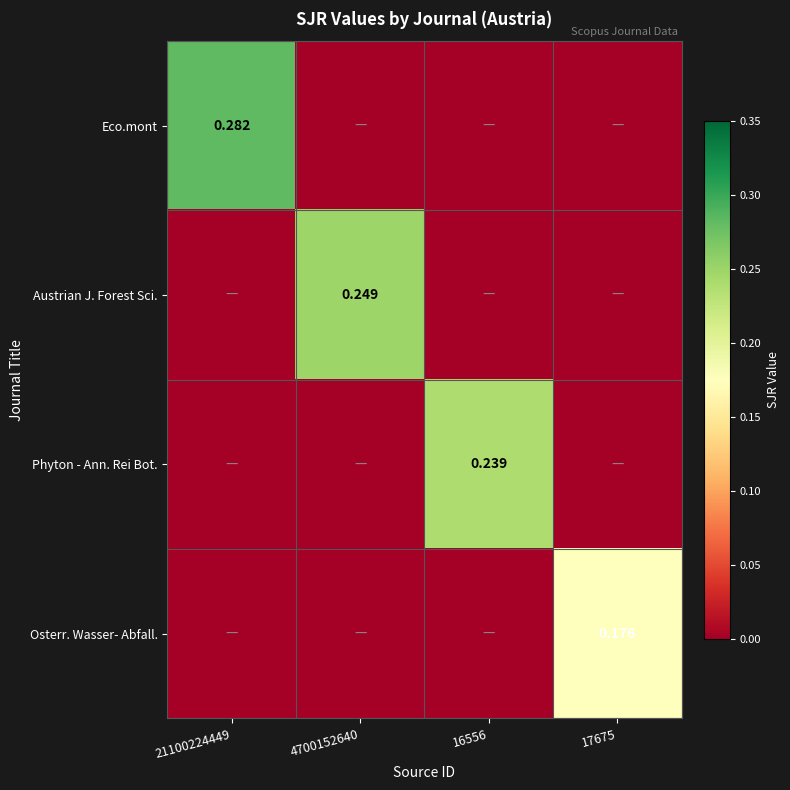

Rank the series by their maximum value, from lowest to highest.

Osterr. Wasser- Abfall., Phyton - Ann. Rei Bot., Austrian J. Forest Sci., Eco.mont